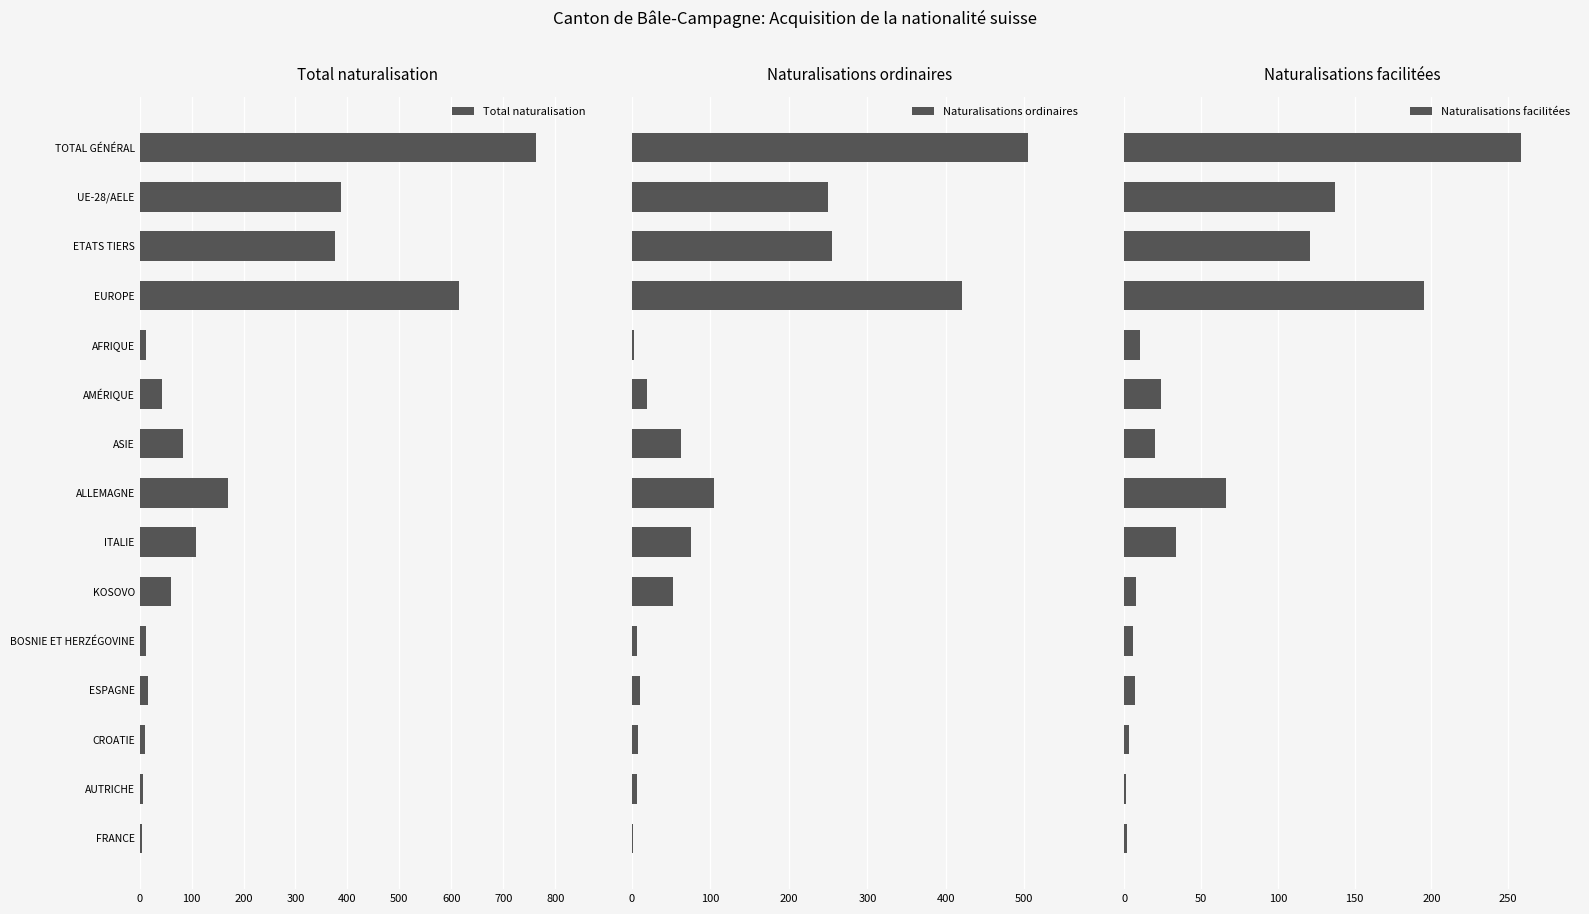

At which label does Total naturalisation reach its peak?

TOTAL GÉNÉRAL